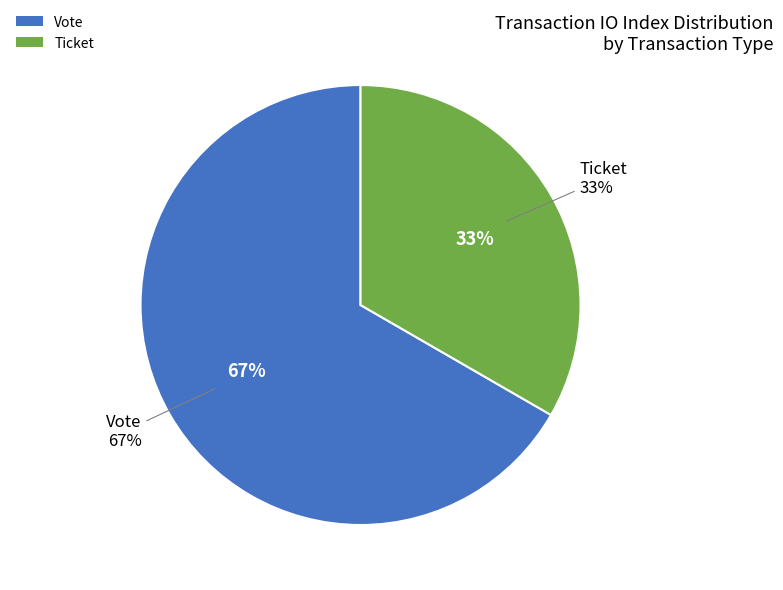

To the nearest percent, what is the average slice percentage?

50%